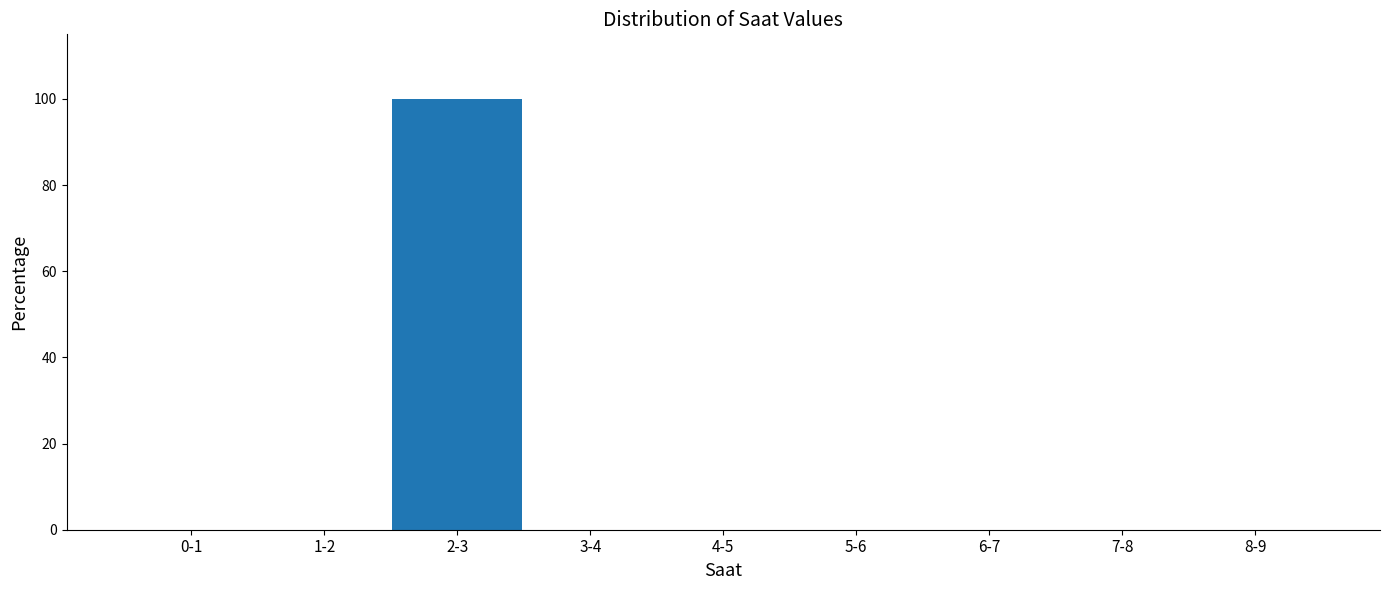

Reading left to right, transcribe all the data shown in this chart.

0-1=0	1-2=0	2-3=100	3-4=0	4-5=0	5-6=0	6-7=0	7-8=0	8-9=0